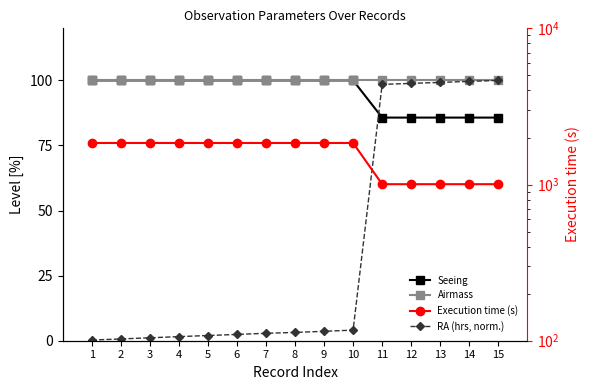

Which label corresponds to the largest value in the chart?

1